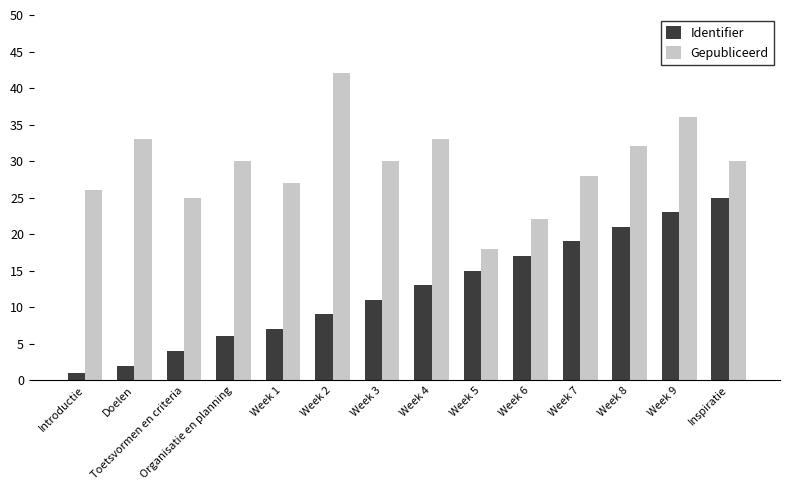

What position from the right is Week 8?

3